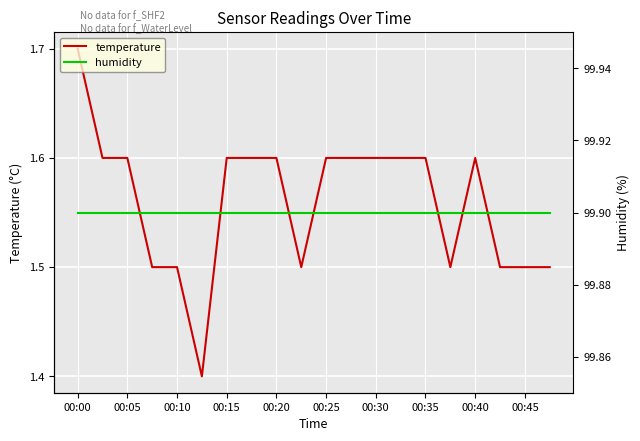

True or false: temperature and humidity intersect in this chart.

False